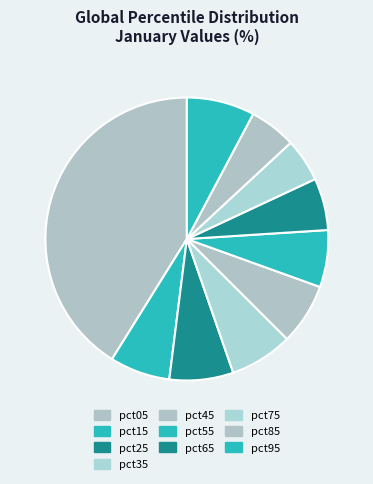

Rank the categories by value from lowest to highest.

pct75, pct85, pct65, pct55, pct15, pct45, pct35, pct25, pct95, pct05